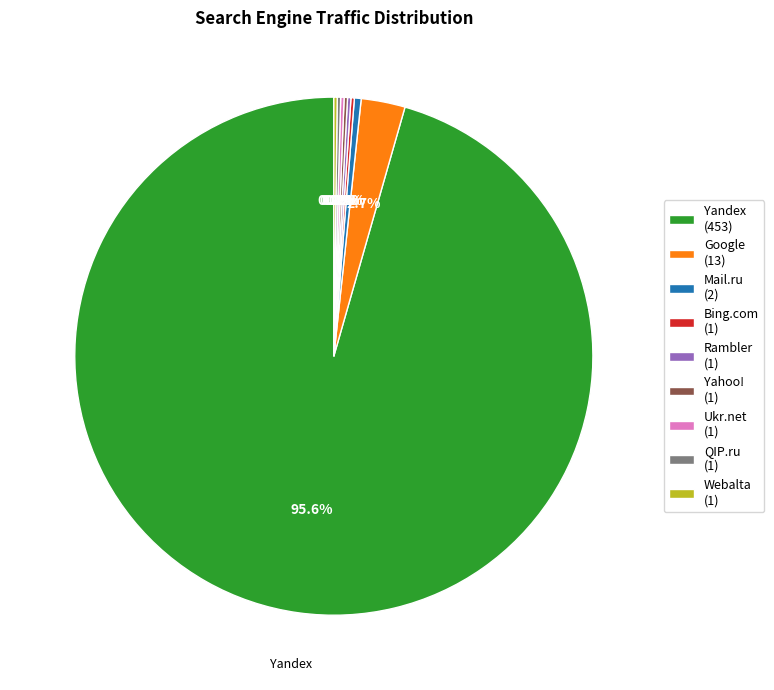

Does Google (13) represent more than half of the total?

No